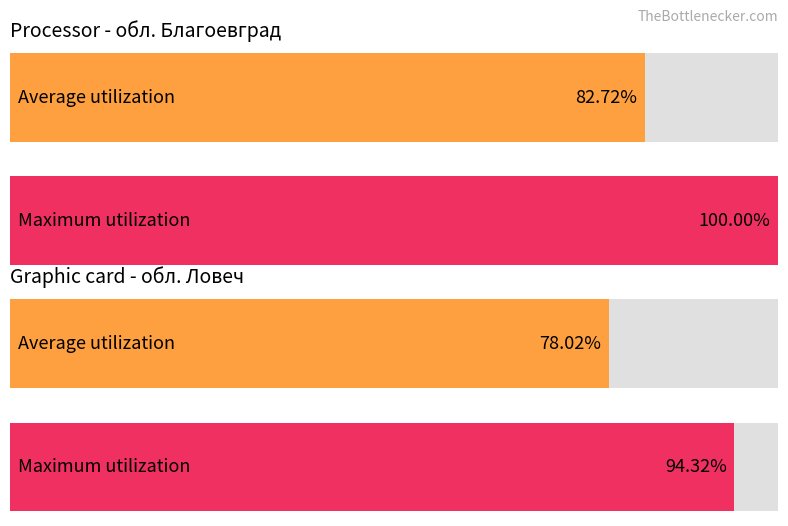

Which series has the widest spread of values?

Maximum utilization